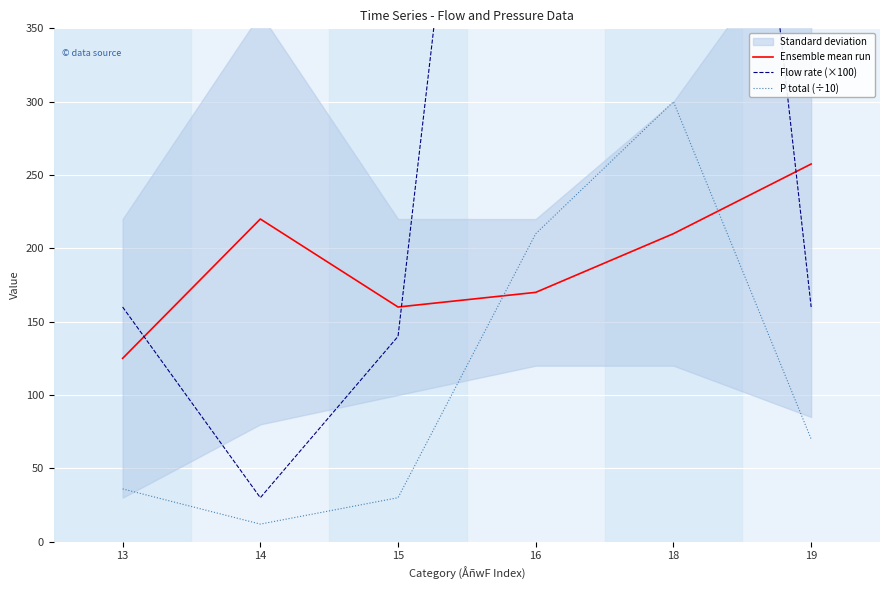

What is the sum of all Ensemble mean run values?

1142.5